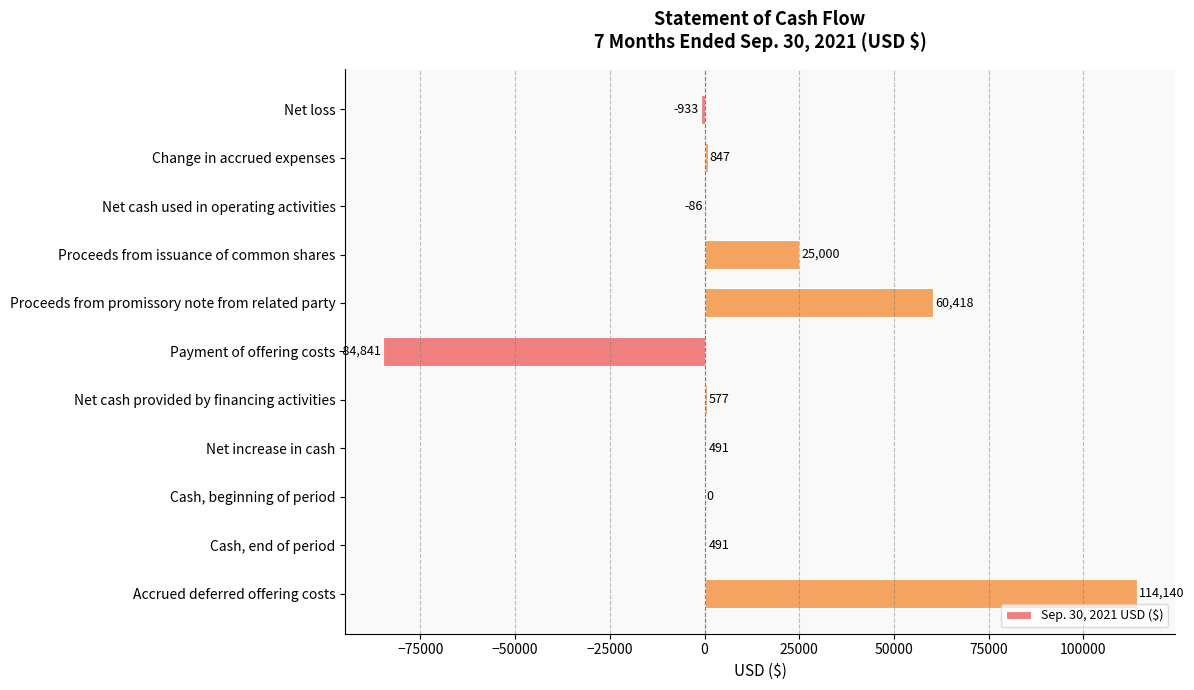

Reading bottom to top, list all the values displayed in this chart.

Accrued deferred offering costs=114140	Cash, end of period=491	Cash, beginning of period=0	Net increase in cash=491	Net cash provided by financing activities=577	Payment of offering costs=-84841	Proceeds from promissory note from related party=60418	Proceeds from issuance of common shares=25000	Net cash used in operating activities=-86	Change in accrued expenses=847	Net loss=-933